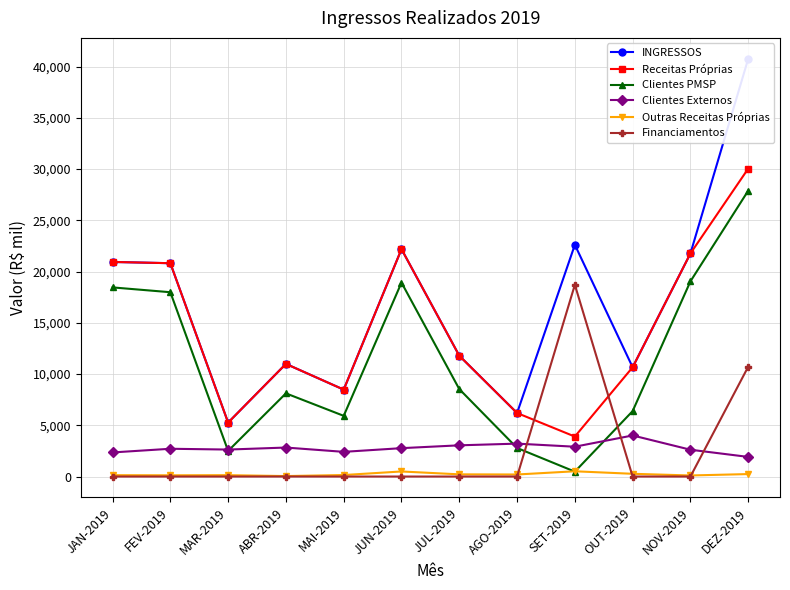

What are all the series names shown in the legend?

INGRESSOS, Receitas Próprias, Clientes PMSP, Clientes Externos, Outras Receitas Próprias, Financiamentos